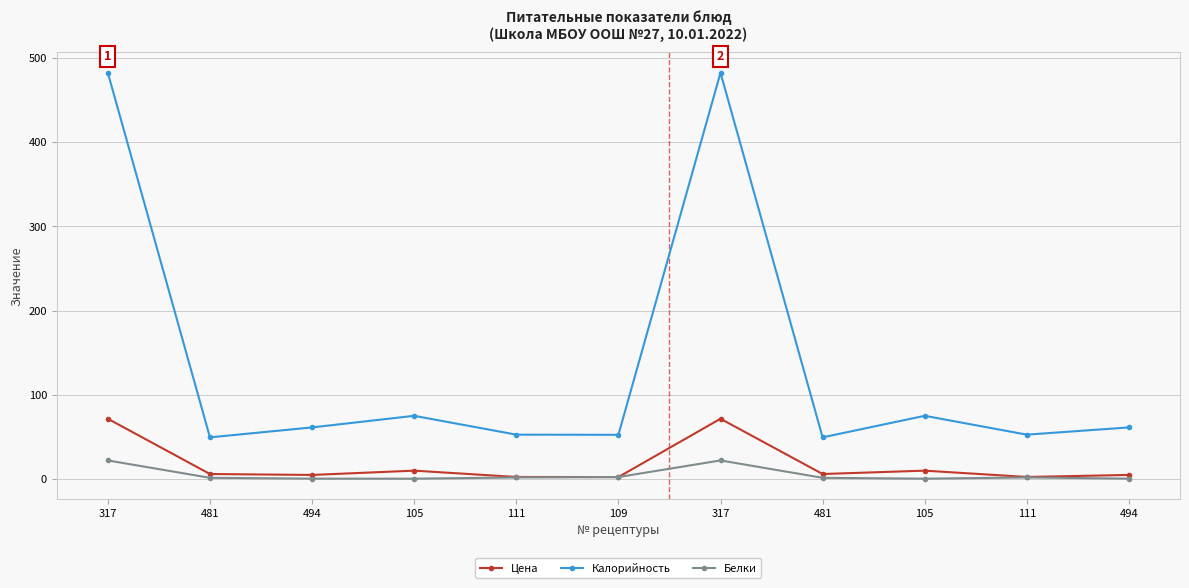

How many lines are shown in the chart?

3